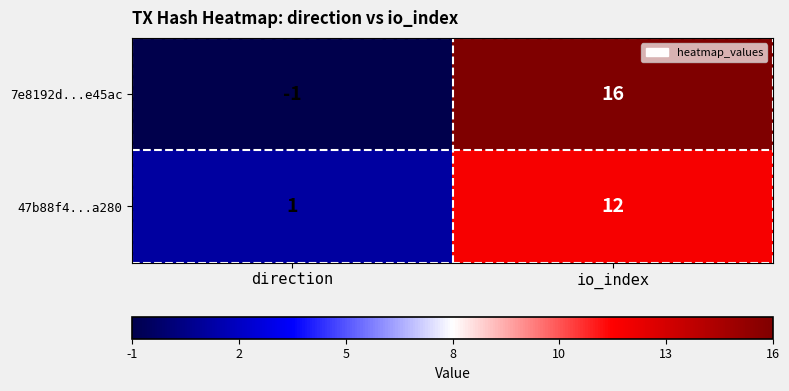

The value of 7e8192d...e45ac at direction is -1. True or false?

True